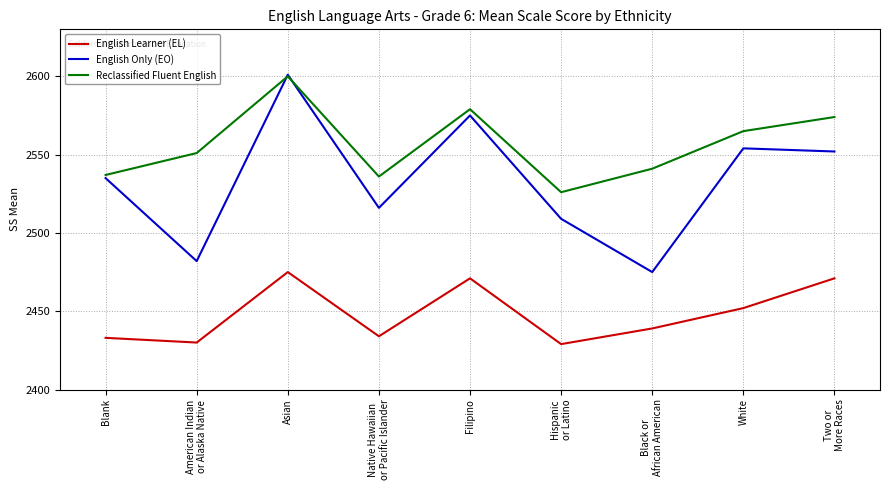

At which label is English Learner (EL) closest to 2452?

White